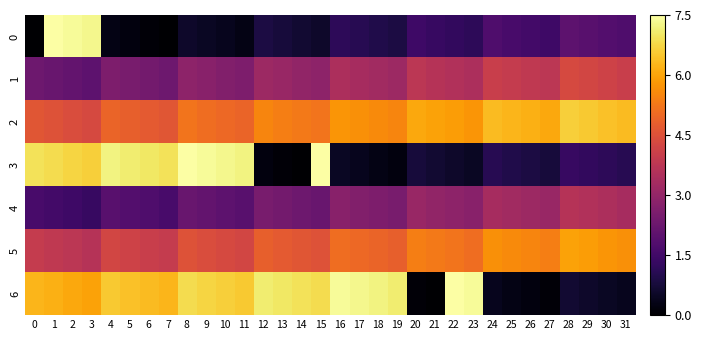

Between 4 and 24, which series saw the biggest shift?

row_6